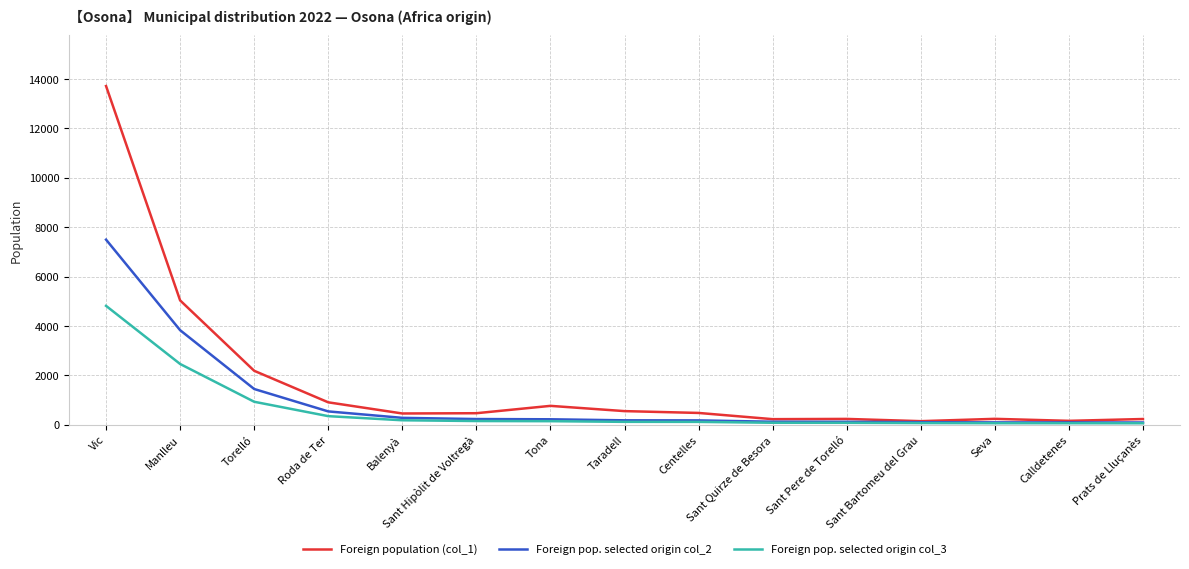

List the series in order of their overall mean, lowest first.

Foreign pop. selected origin col_3, Foreign pop. selected origin col_2, Foreign population (col_1)